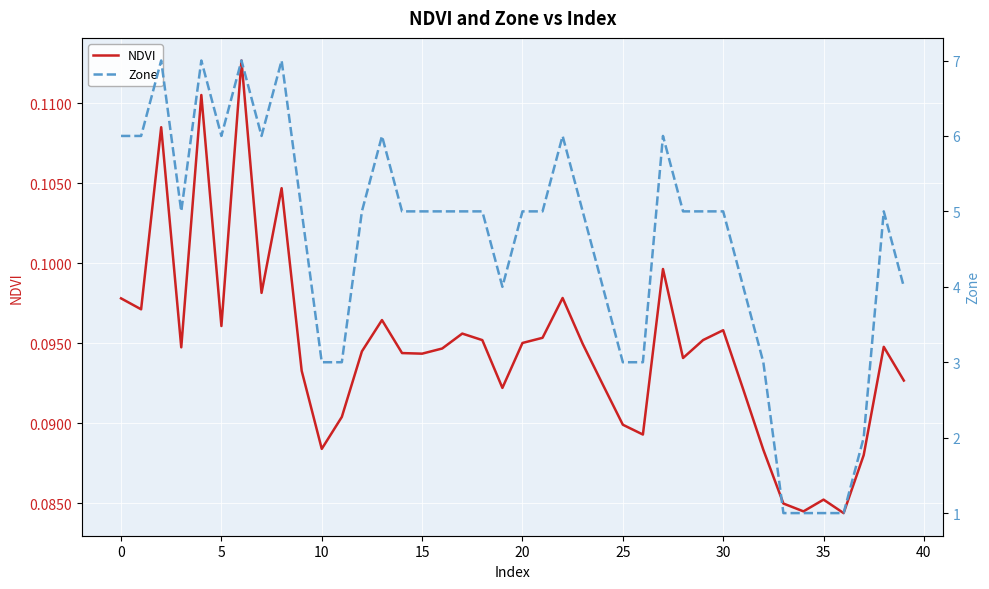

In NDVI, how many points are lower than both neighbors (excluding endpoints)?

11